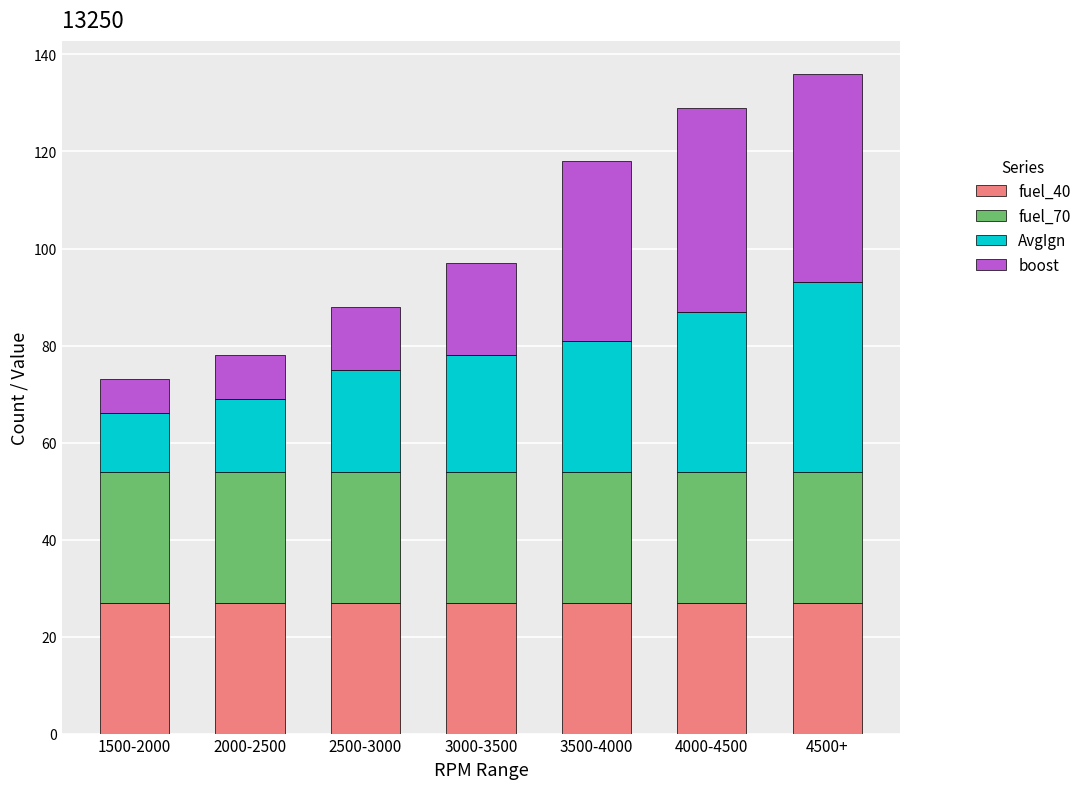

At which category is the sum across all series the highest?

4500+